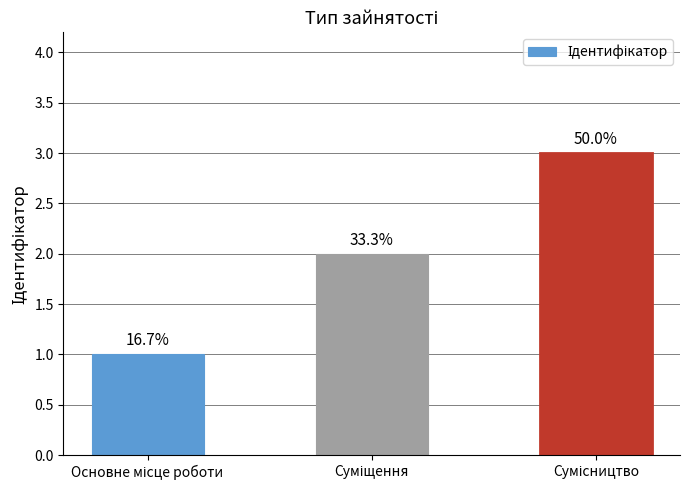

The value at Сумісництво is 3. True or false?

True